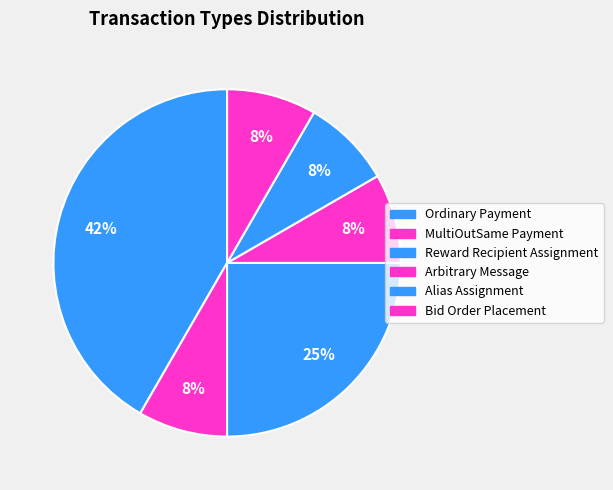

Is there a majority slice in this chart?

No